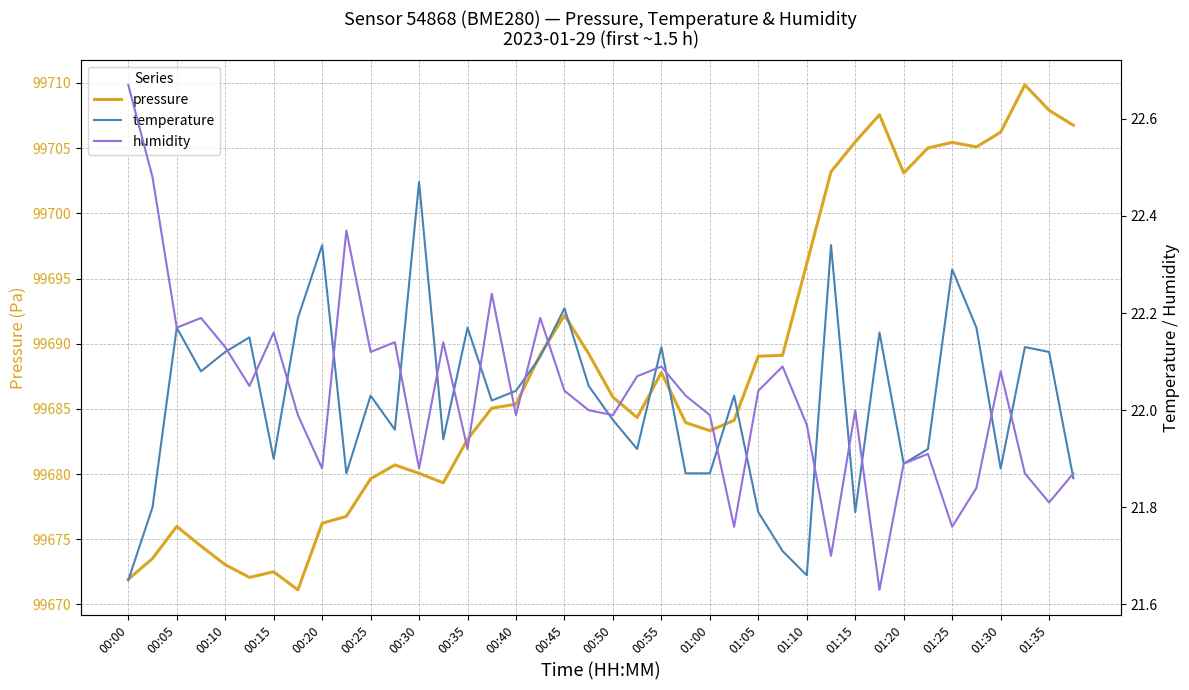

Is this an area chart (filled region under the line)?

No